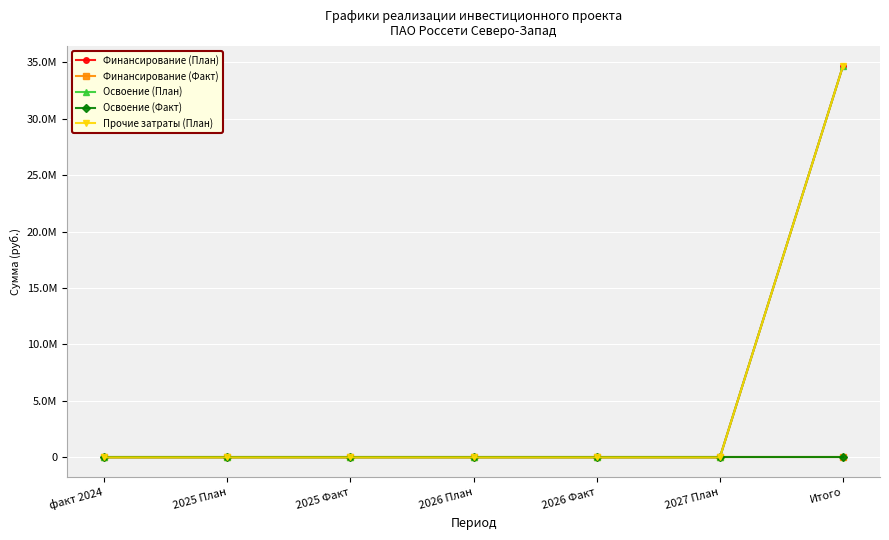

Reading left to right, transcribe all the data shown in this chart.

Финансирование (План): факт 2024=0	2025 План=0	2025 Факт=0	2026 План=0	2026 Факт=0	2027 План=0	Итого=34700000
Финансирование (Факт): факт 2024=0	2025 План=0	2025 Факт=0	2026 План=0	2026 Факт=0	2027 План=0	Итого=0
Освоение (План): факт 2024=0	2025 План=0	2025 Факт=0	2026 План=0	2026 Факт=0	2027 План=0	Итого=34700000
Освоение (Факт): факт 2024=0	2025 План=0	2025 Факт=0	2026 План=0	2026 Факт=0	2027 План=0	Итого=0
Прочие затраты (План): факт 2024=0	2025 План=0	2025 Факт=0	2026 План=0	2026 Факт=0	2027 План=0	Итого=34700000